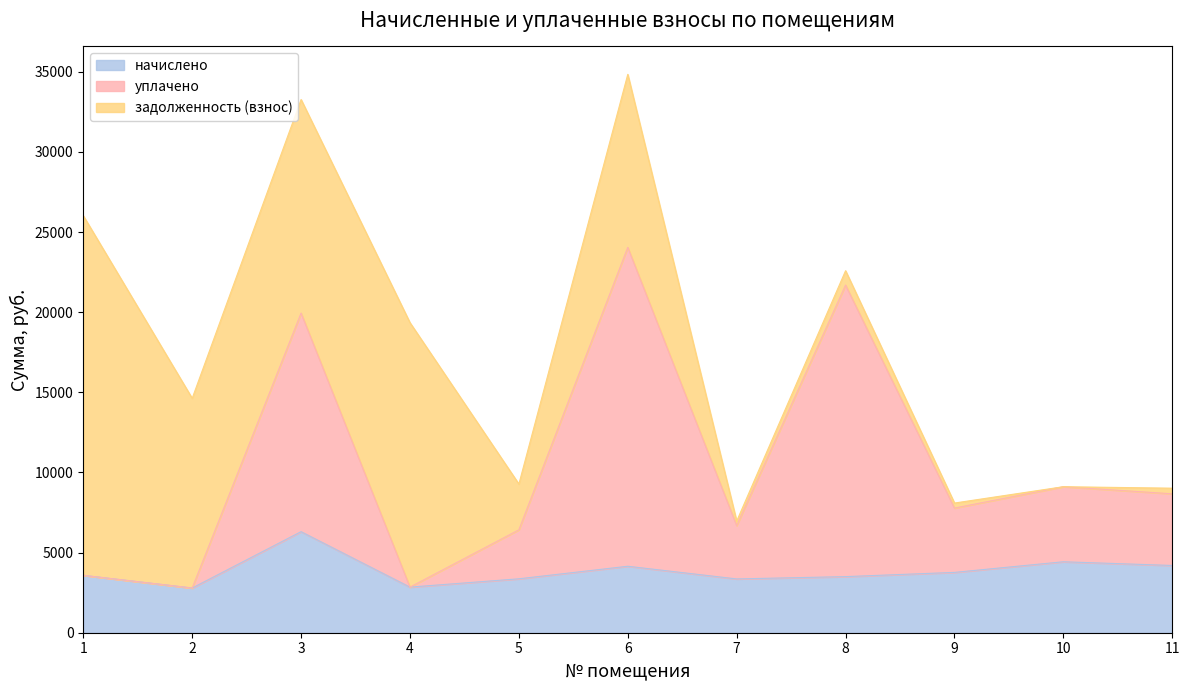

True or false: уплачено and начислено intersect in this chart.

False